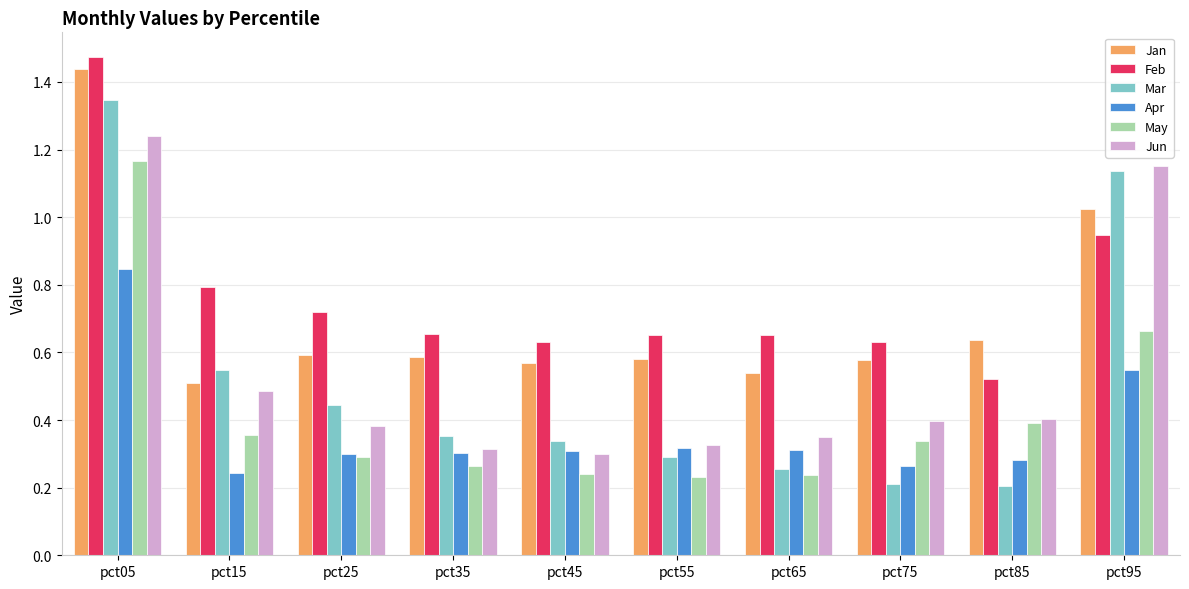

What is the total value across all series at pct45?

2.4